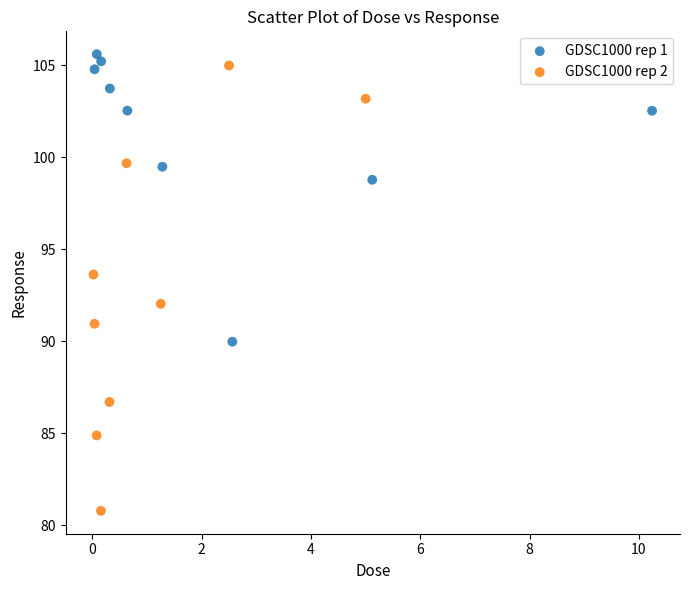

Which series has the widest spread of Y values?

GDSC1000 rep 2